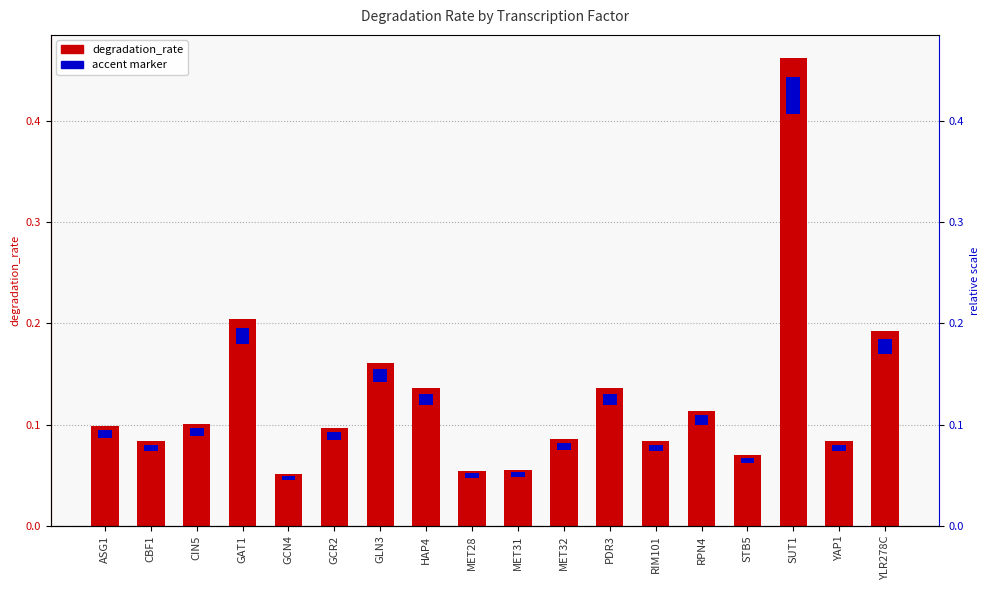

Reading left to right, extract all data points from this chart.

ASG1=0.1	CBF1=0.1	CIN5=0.1	GAT1=0.2	GCN4=0.1	GCR2=0.1	GLN3=0.2	HAP4=0.1	MET28=0.1	MET31=0.1	MET32=0.1	PDR3=0.1	RIM101=0.1	RPN4=0.1	STB5=0.1	SUT1=0.5	YAP1=0.1	YLR278C=0.2